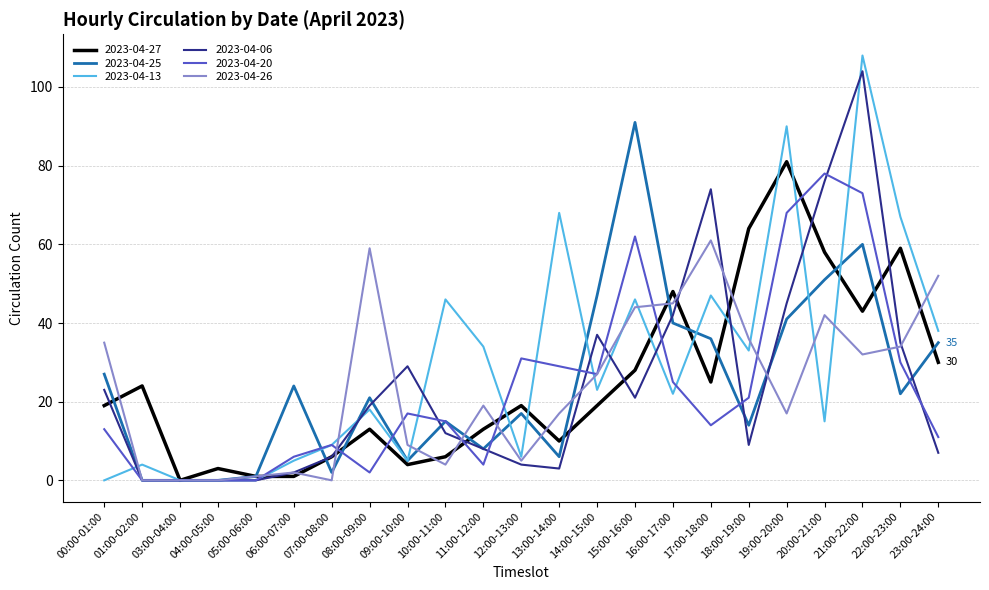

At which label does 2023-04-25 reach its peak?

15:00-16:00